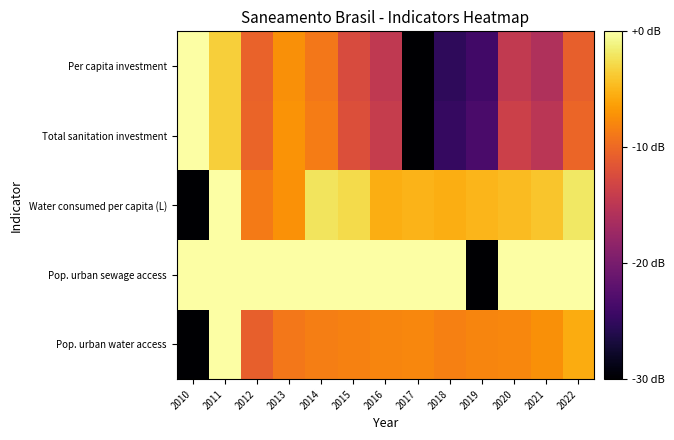

Which series has the widest spread of values?

Pop. urban water access